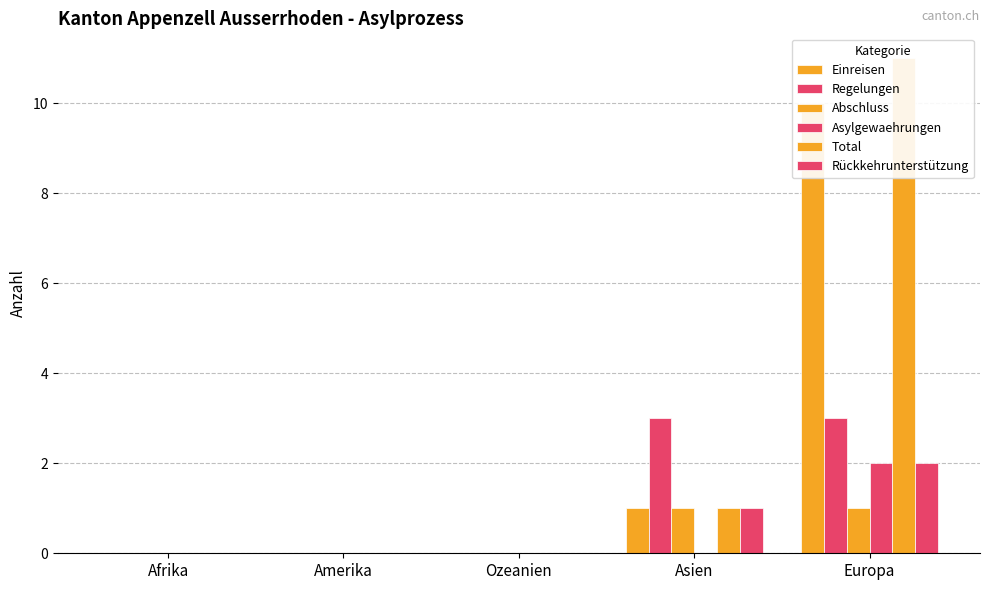

What is the label of the 5th bar from the right?

Afrika